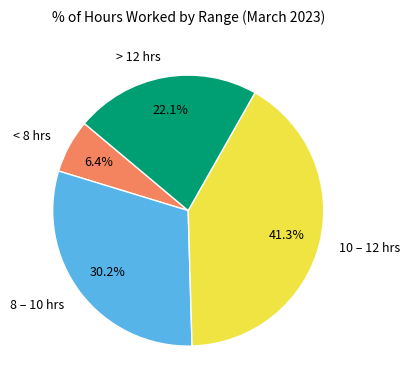

How many slices are in this pie chart?

4